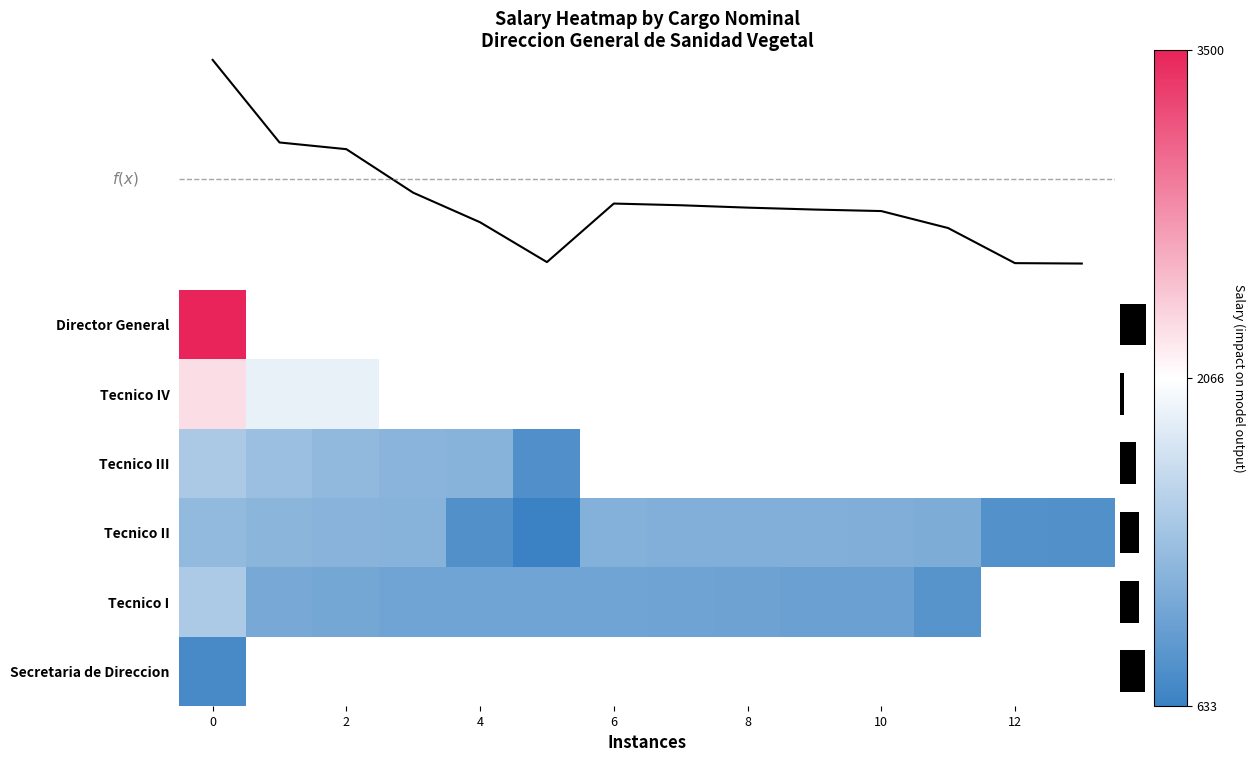

How many positive values does the Director General series have?

1